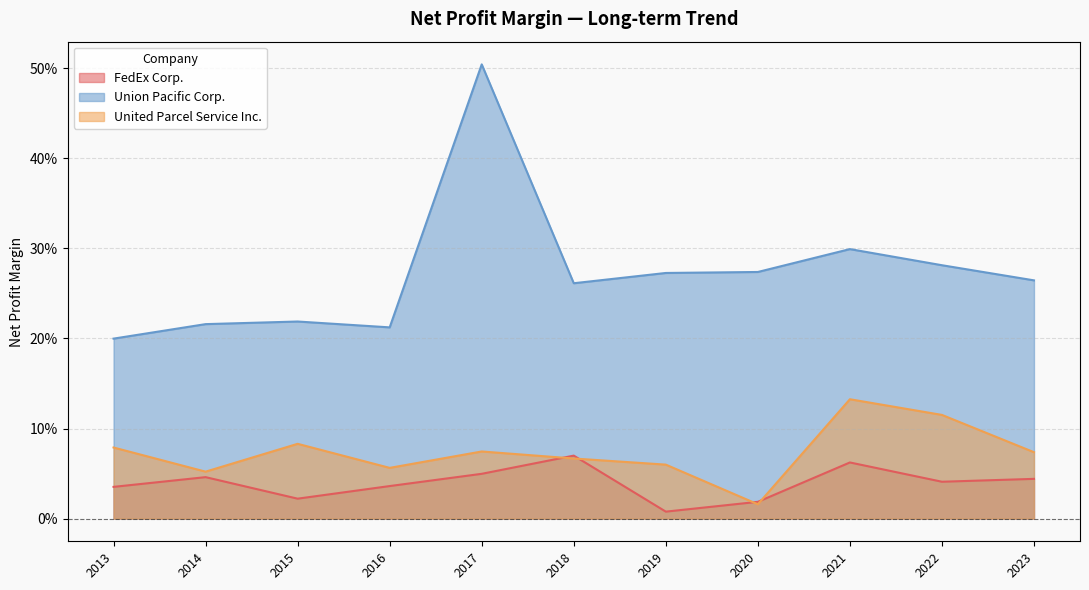

True or false: FedEx Corp. has more than 1 points higher than both neighbors.

True